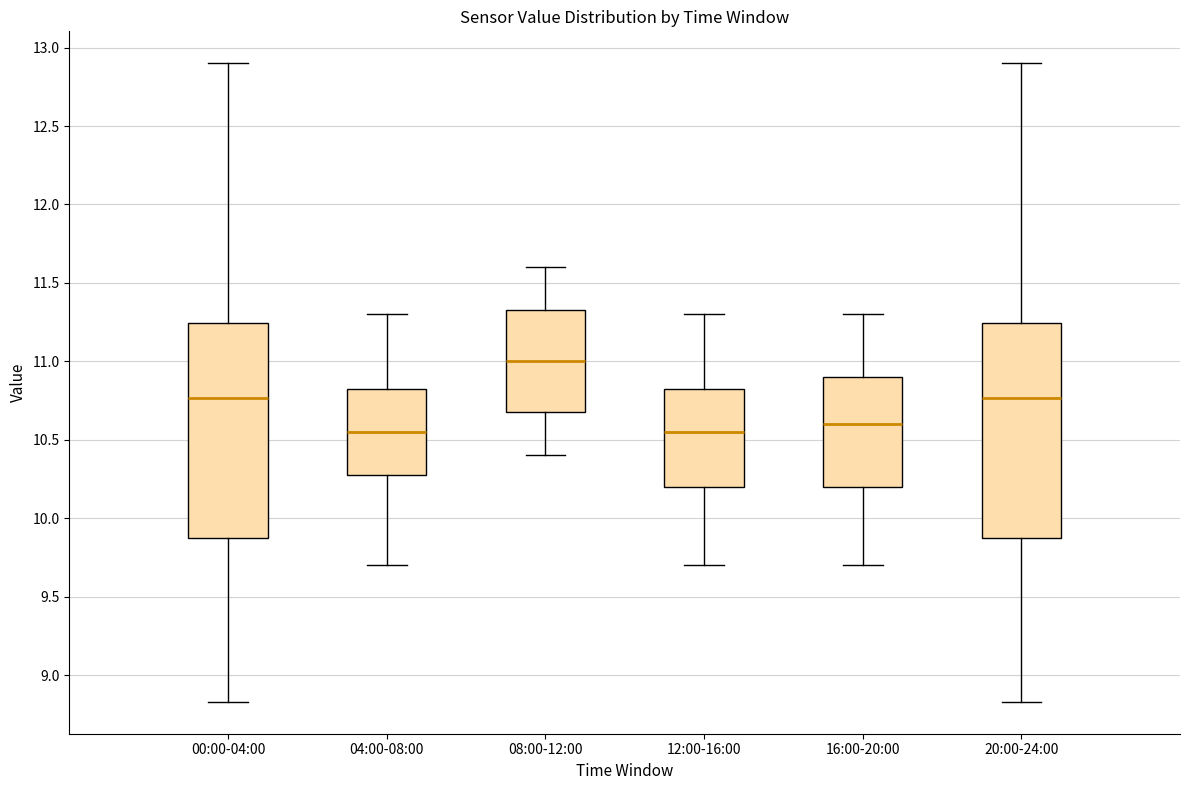

Which box's median line is the highest?

08:00-12:00